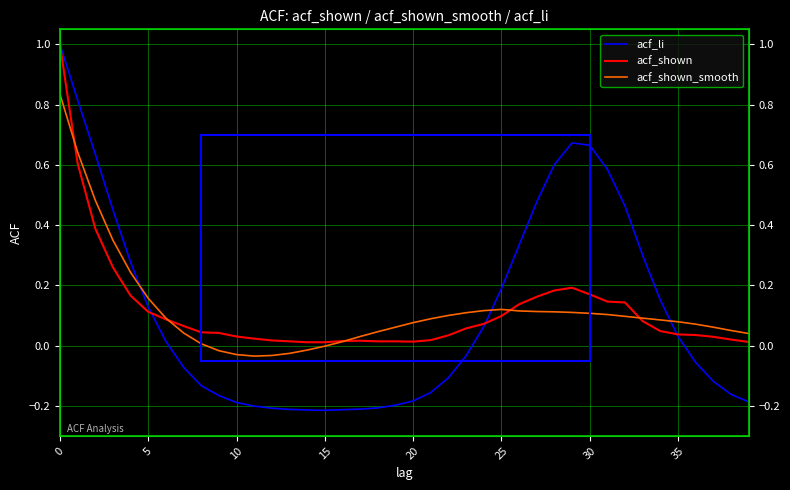

Is it true that acf_li equals -0.4 at 17?

False